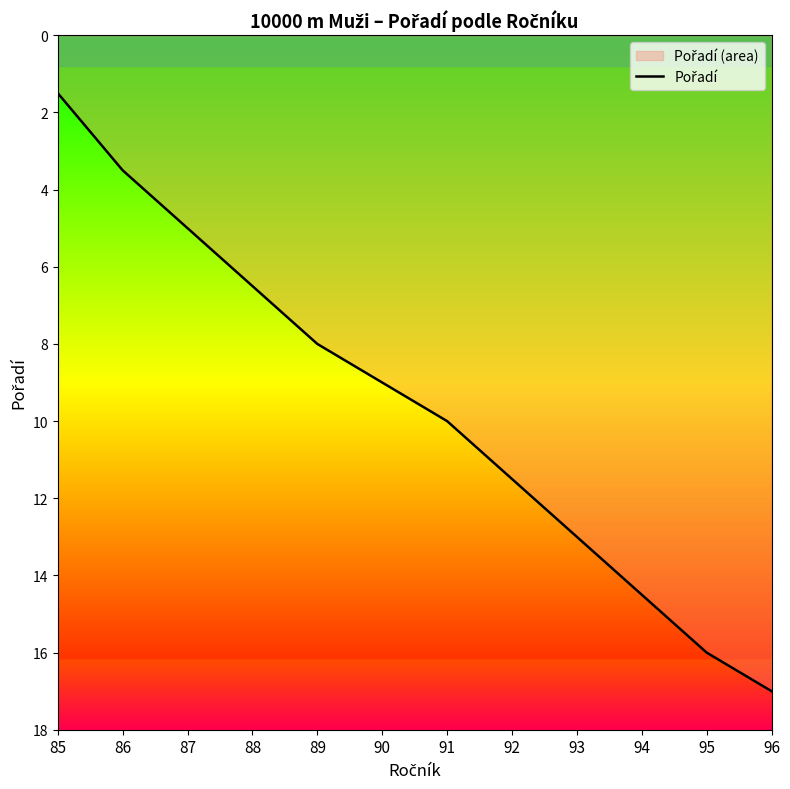

Reading left to right, list all the values displayed in this chart.

1.5	3.5	5.0	6.5	8.0	9.0	10.0	11.5	13.0	14.5	16.0	17.0